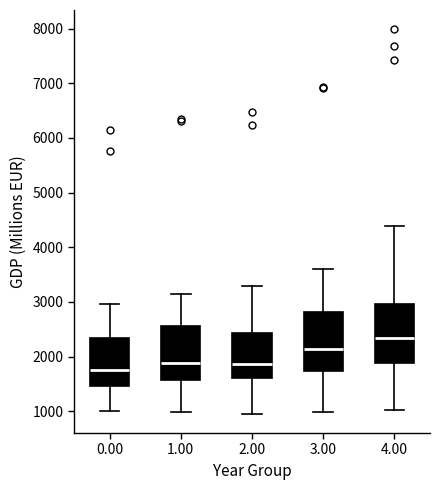

Reading left to right, transcribe this box plot: for each box, give where its median line is, the range the box spans, and where its two whiskers end, as read against the y-axis. The values are not printed on the chart, so give them approximately, as read against the axis.

0.00: median 1800, box 1500 to 2300, whiskers 1000 to 3000
1.00: median 1900, box 1600 to 2600, whiskers 1000 to 3100
2.00: median 1900, box 1600 to 2400, whiskers 1000 to 3300
3.00: median 2100, box 1700 to 2800, whiskers 1000 to 3600
4.00: median 2300, box 1900 to 3000, whiskers 1000 to 4400